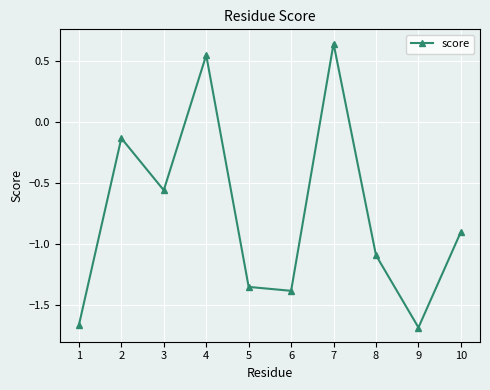

How many interior local peaks (higher than both neighbors) does the data have?

3